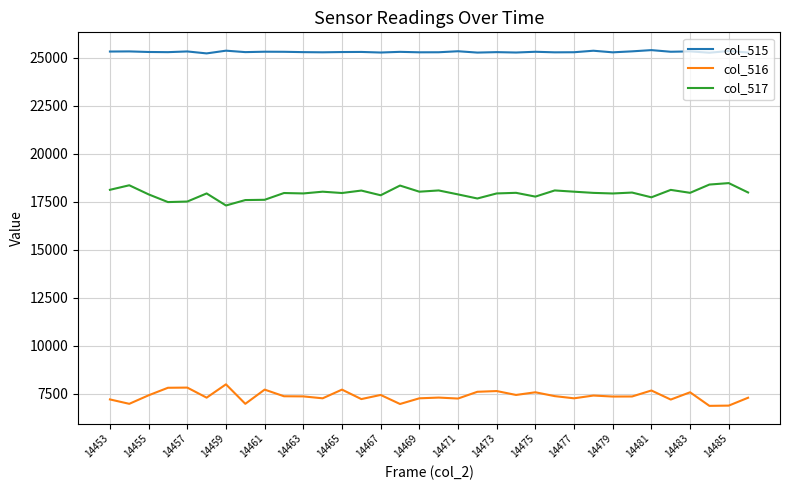

Which series has the largest total across all categories?

col_515